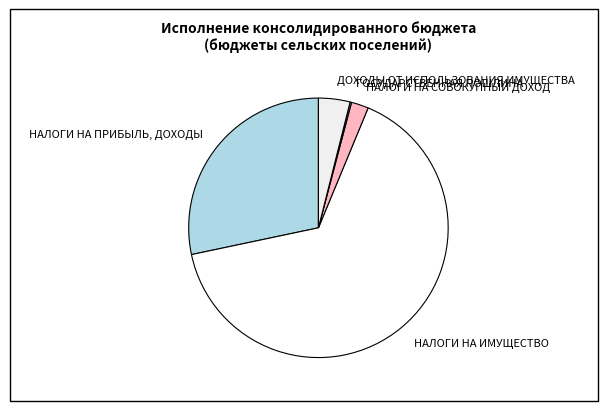

Does НАЛОГИ НА ИМУЩЕСТВО account for over 50% of the chart?

Yes